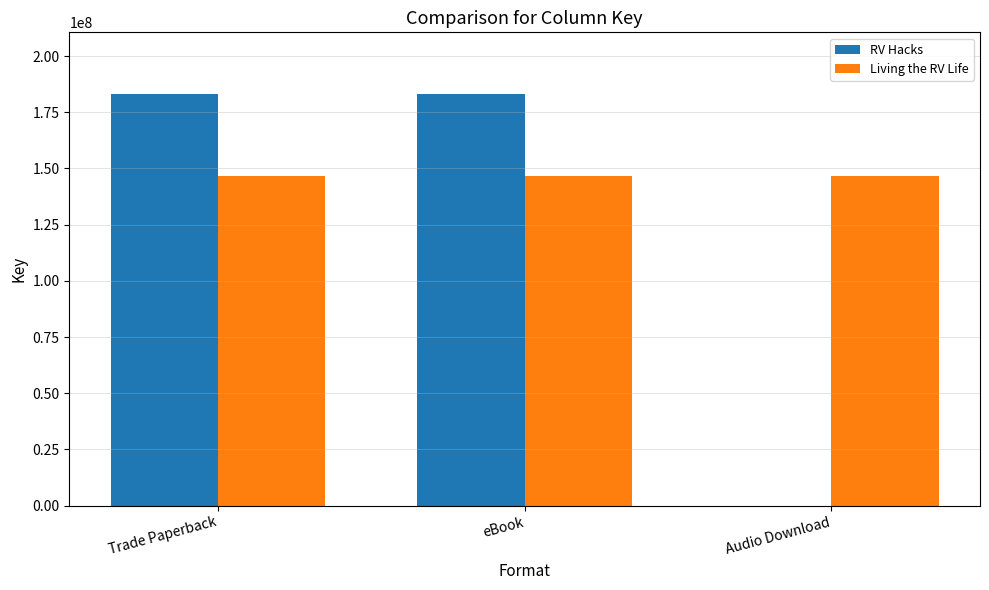

Which series changed the most between eBook and Audio Download?

RV Hacks